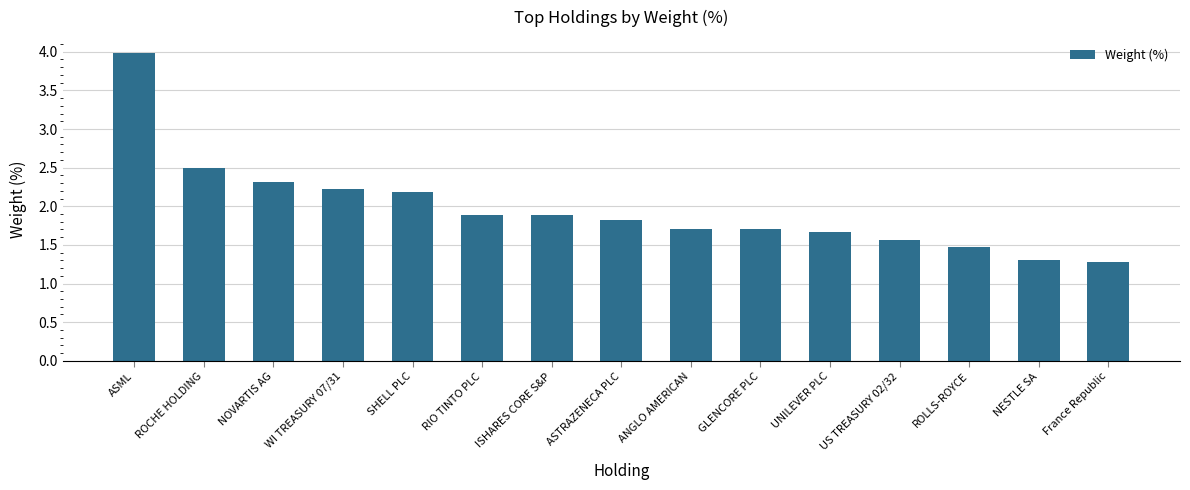

What is the minimum value shown in the chart?

1.3